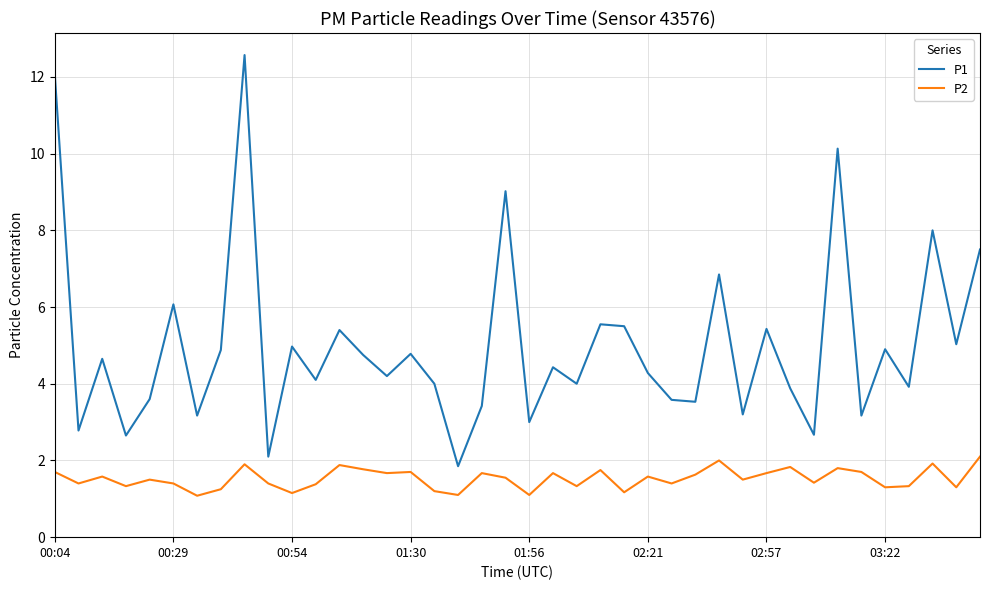

List the series in order of their peak value, highest first.

P1, P2